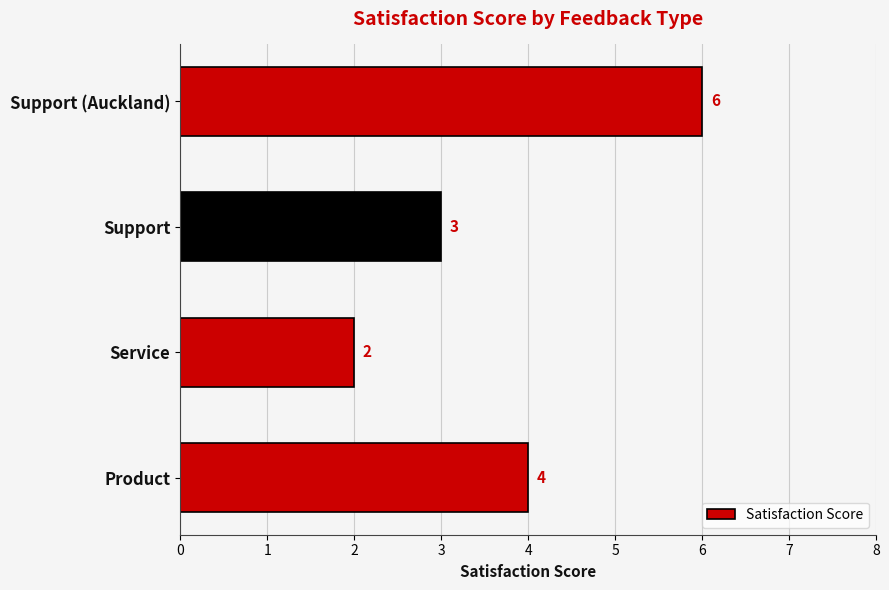

List the labels in order of value, smallest first.

Service, Support, Product, Support (Auckland)